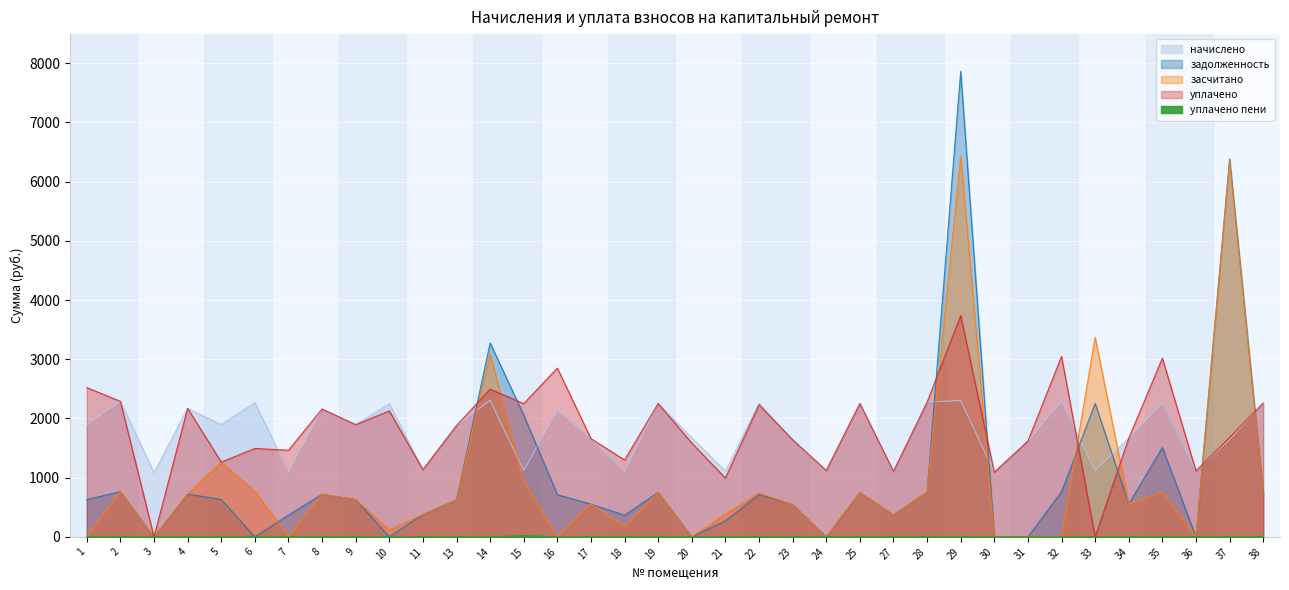

True or false: уплачено пени and начислено intersect in this chart.

False